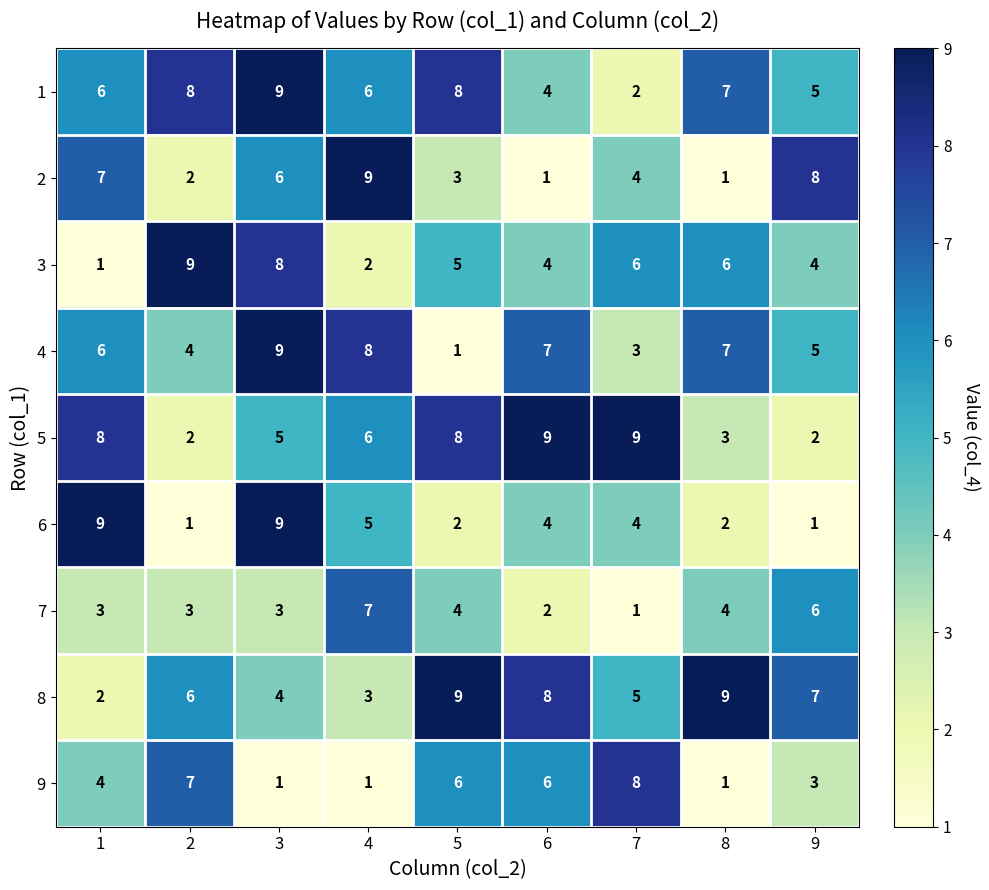

What is the greatest value displayed?

9